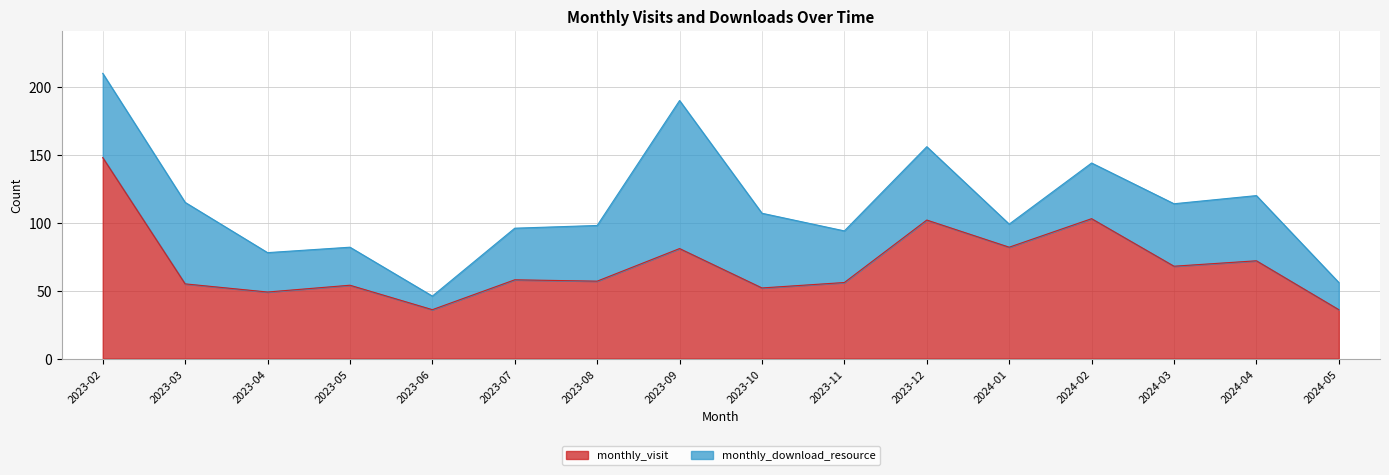

The chart shows a value of 68 at 2024-03. True or false?

True